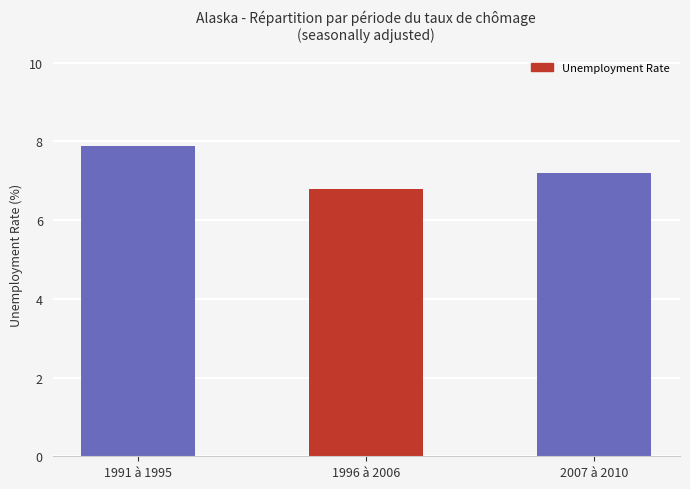

What is the change in value from 1991 à 1995 to 2007 à 2010?

-0.7